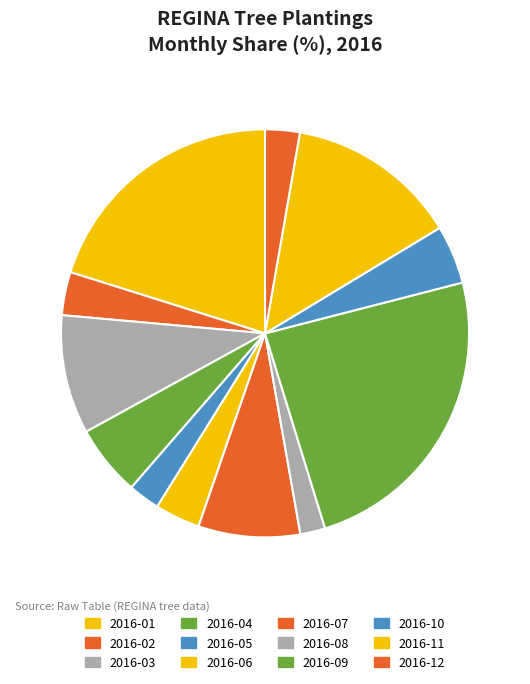

To the nearest percent, what percentage of the pie is 2016-10?

5%